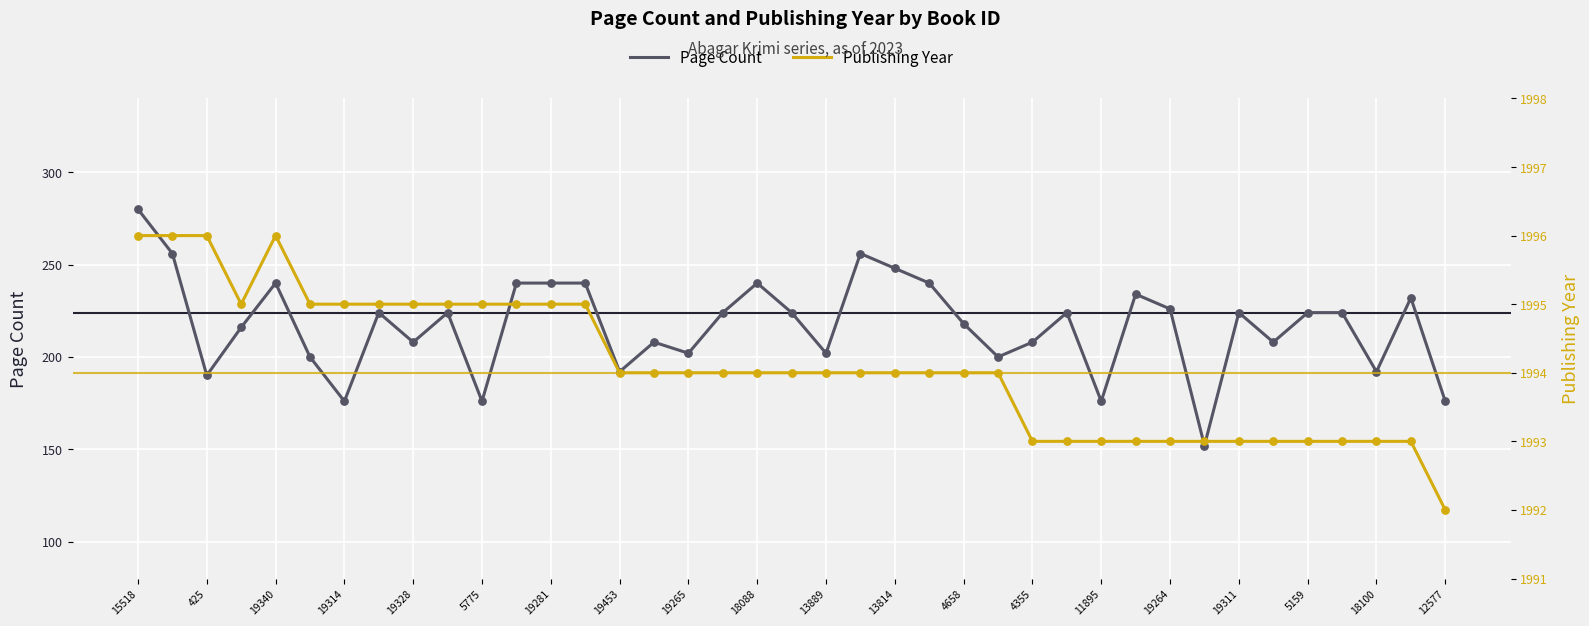

What is the maximum value for Page Count?

280